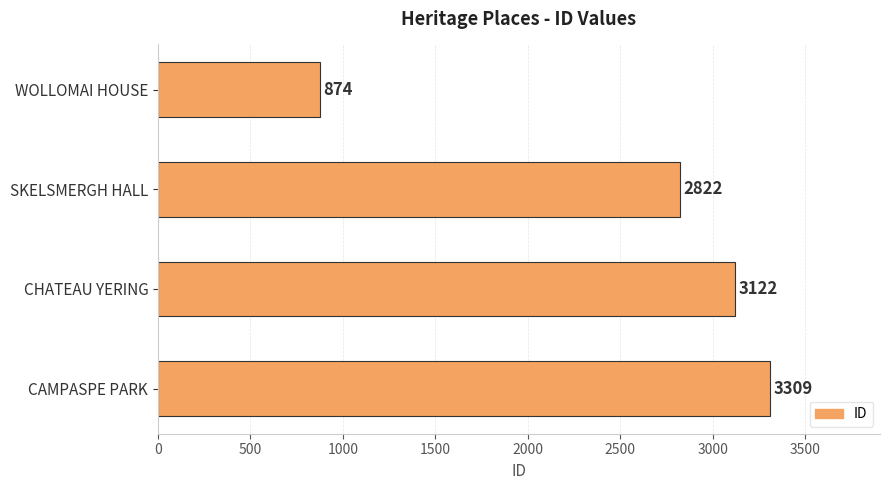

What is the sum of all values?

10127